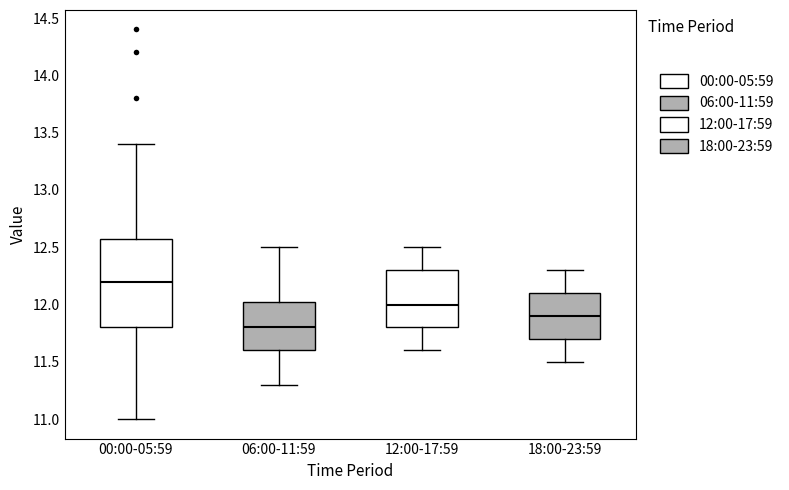

Reading left to right, transcribe this box plot: for each box, give where its median line is, the range the box spans, and where its two whiskers end, as read against the y-axis. The values are not printed on the chart, so give them approximately, as read against the axis.

00:00-05:59: median 12.20, box 11.80 to 12.60, whiskers 11.00 to 13.40
06:00-11:59: median 11.80, box 11.60 to 12.05, whiskers 11.30 to 12.50
12:00-17:59: median 12.00, box 11.80 to 12.30, whiskers 11.60 to 12.50
18:00-23:59: median 11.90, box 11.70 to 12.10, whiskers 11.50 to 12.30